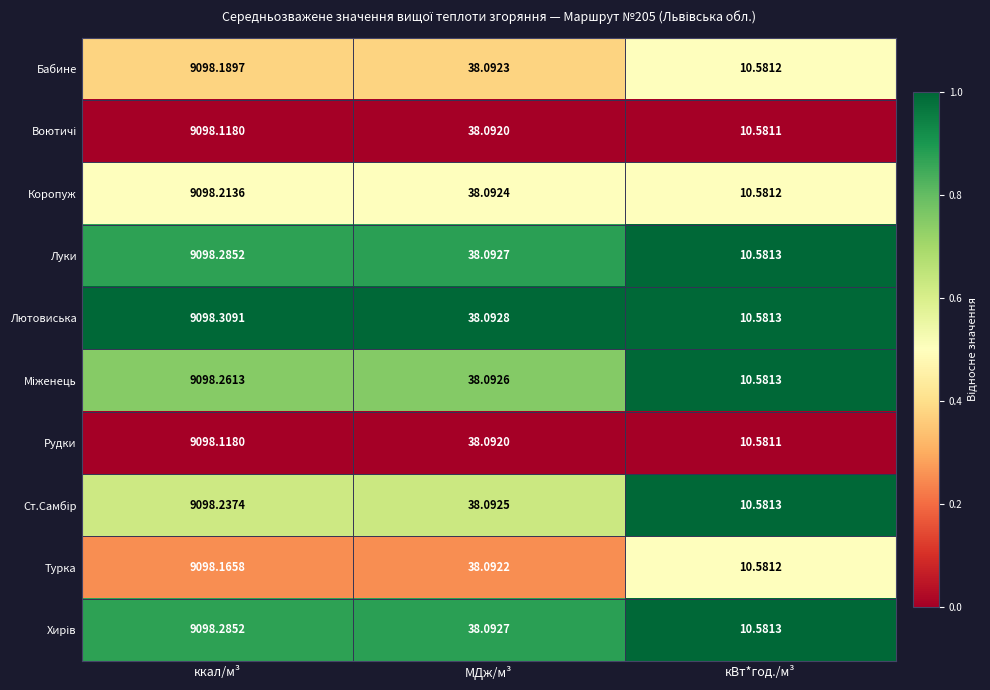

List the labels in order of Коропуж value, largest first.

ккал/м³, МДж/м³, кВт*год./м³